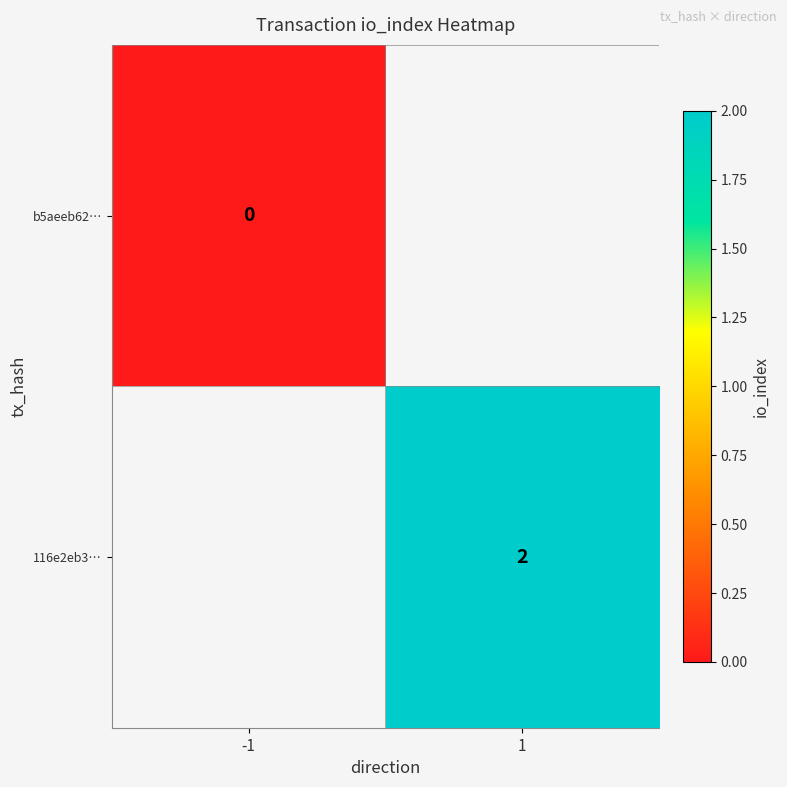

True or false: 116e2eb3… has a value of 2 at 1.

True